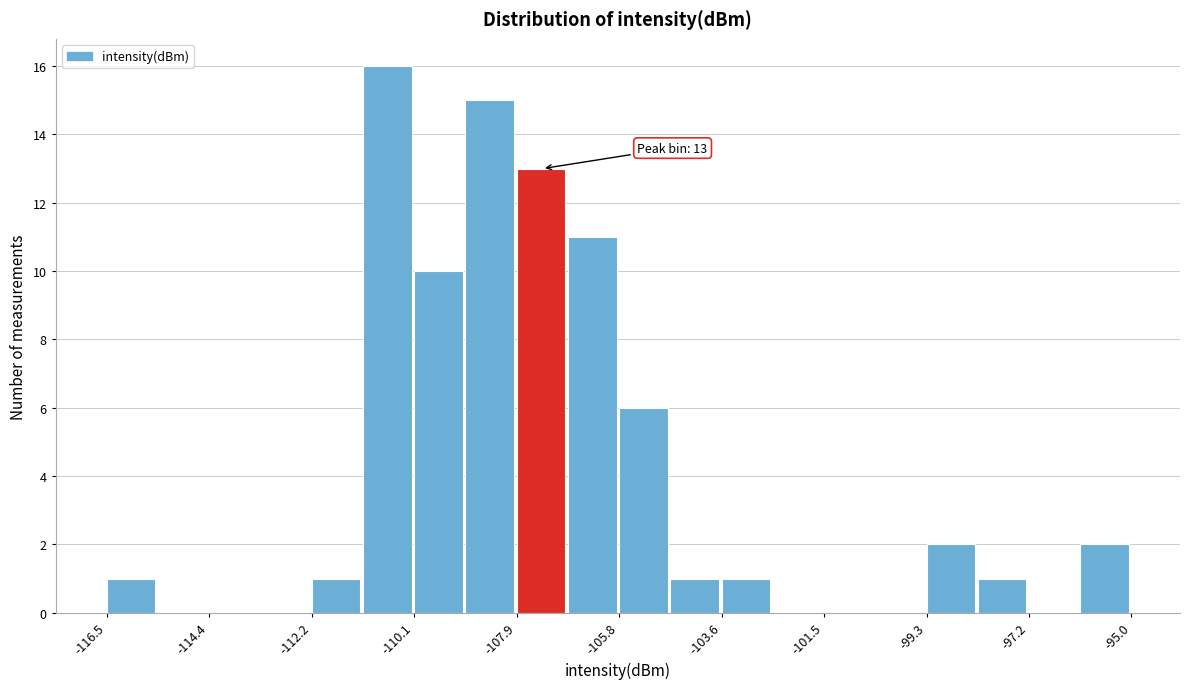

Around what value on the x-axis is the tallest bar? Give the approximate position of its centre, as read against the axis.

-110.5